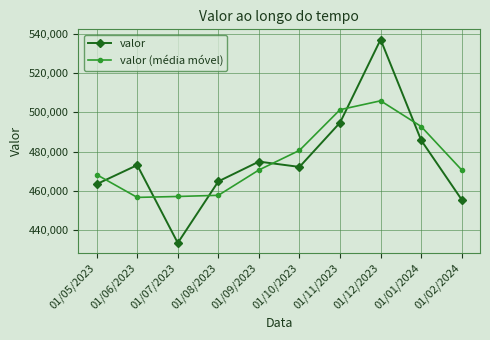

List the labels in order of valor value, largest first.

01/12/2023, 01/11/2023, 01/01/2024, 01/09/2023, 01/06/2023, 01/10/2023, 01/08/2023, 01/05/2023, 01/02/2024, 01/07/2023